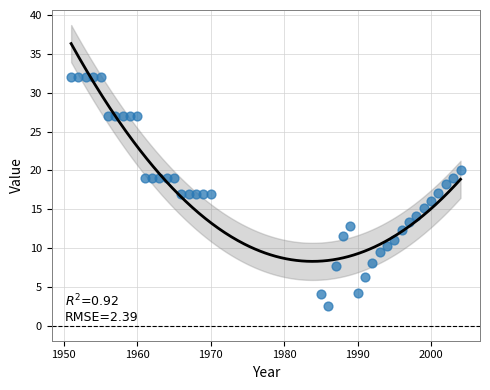

What is the range of Y values (max minus min)?

29.5